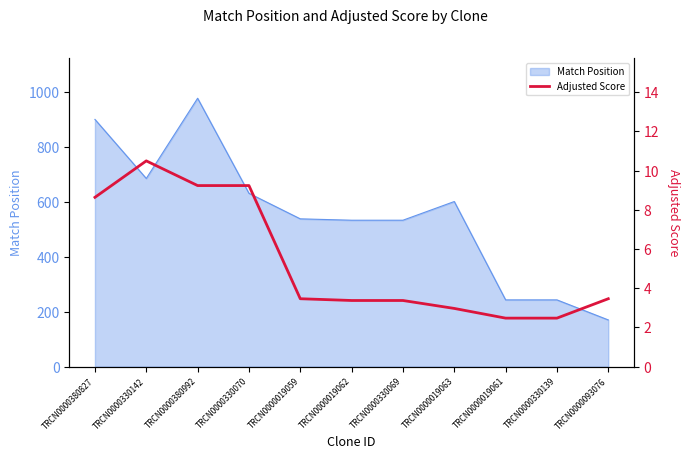

What is the label of the 7th point from the left?

TRCN0000330069